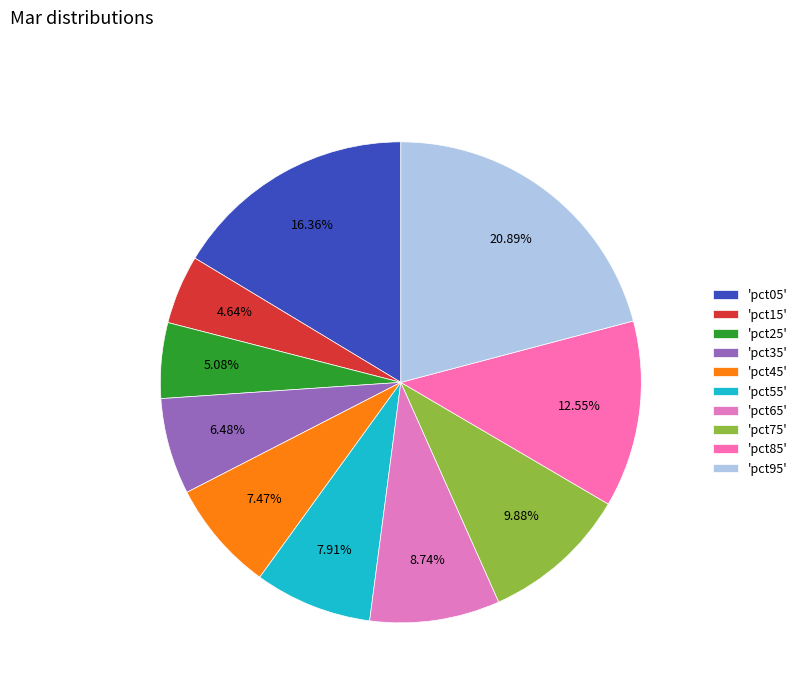

Count the number of slices in the pie.

10